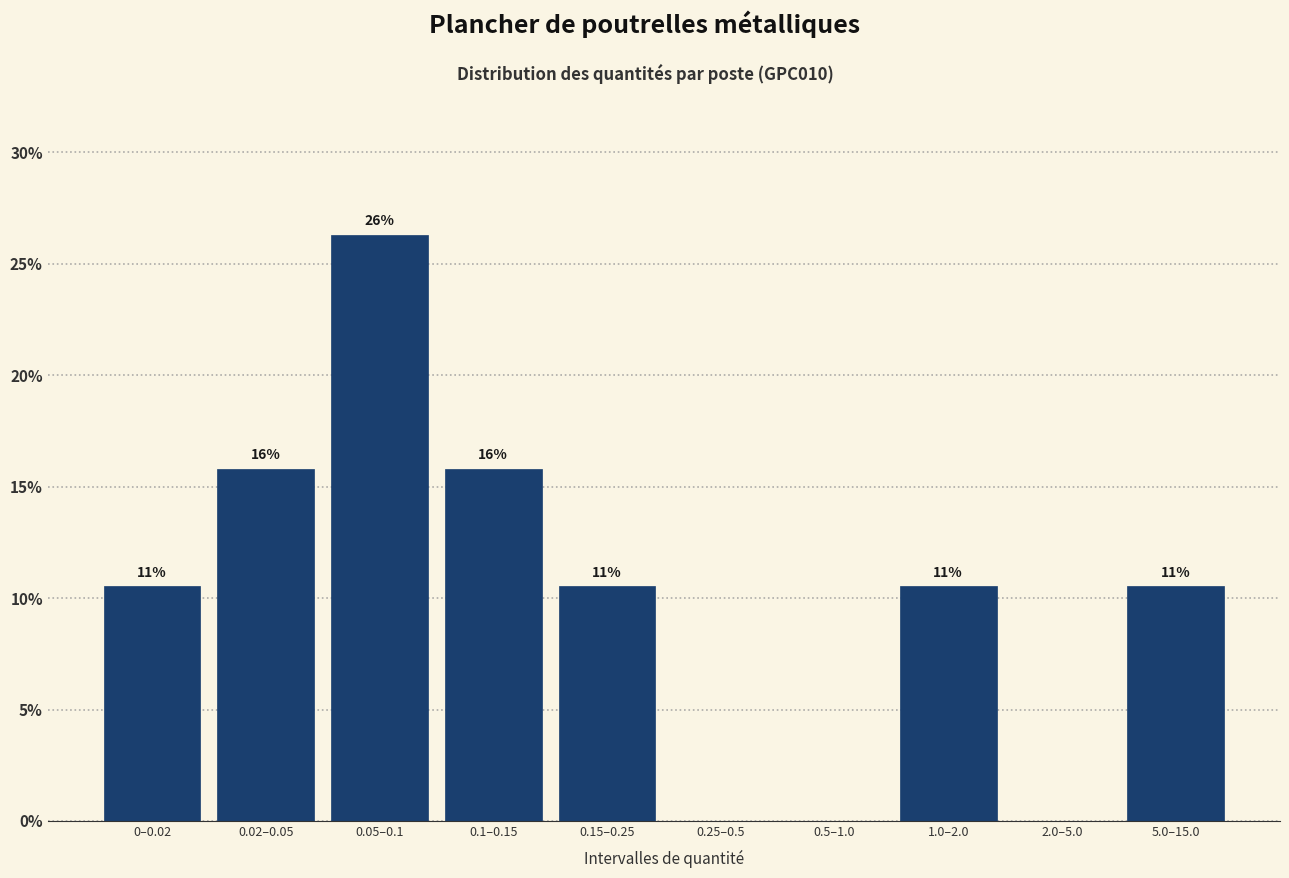

Are the bars horizontal?

No